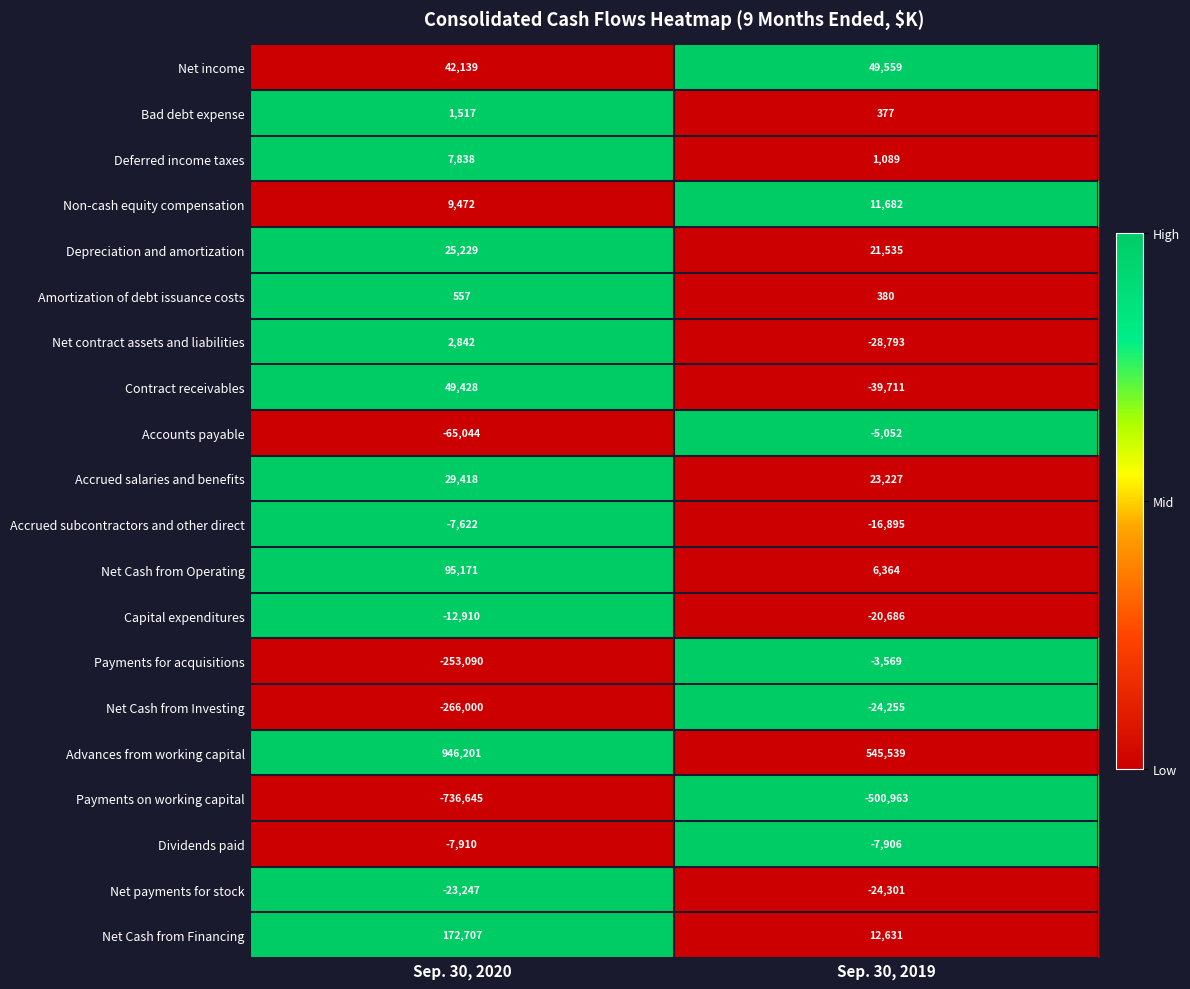

What is the highest value of the Net contract assets and liabilities series?

2842